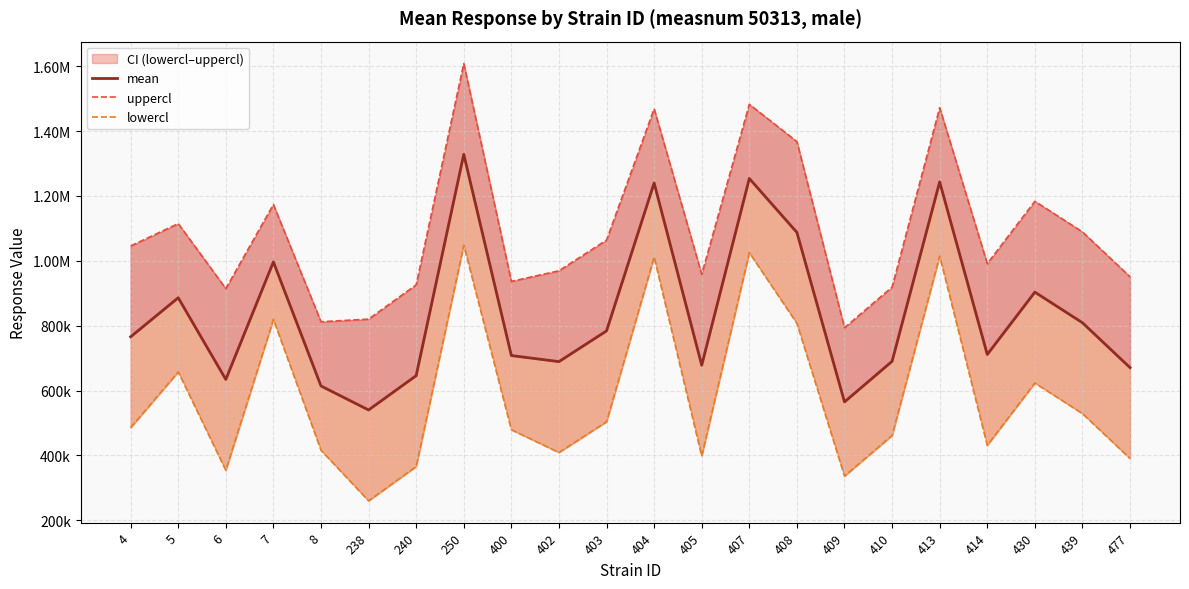

What is the minimum value shown in the chart?

259891.4